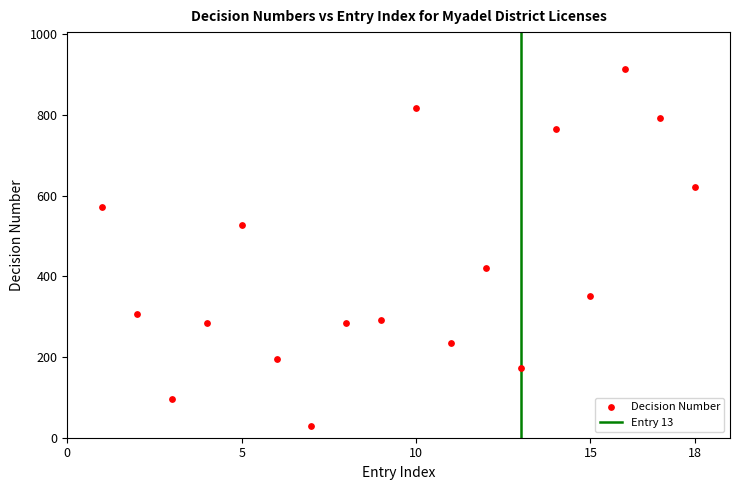

What is the range of Y values (max minus min)?

885